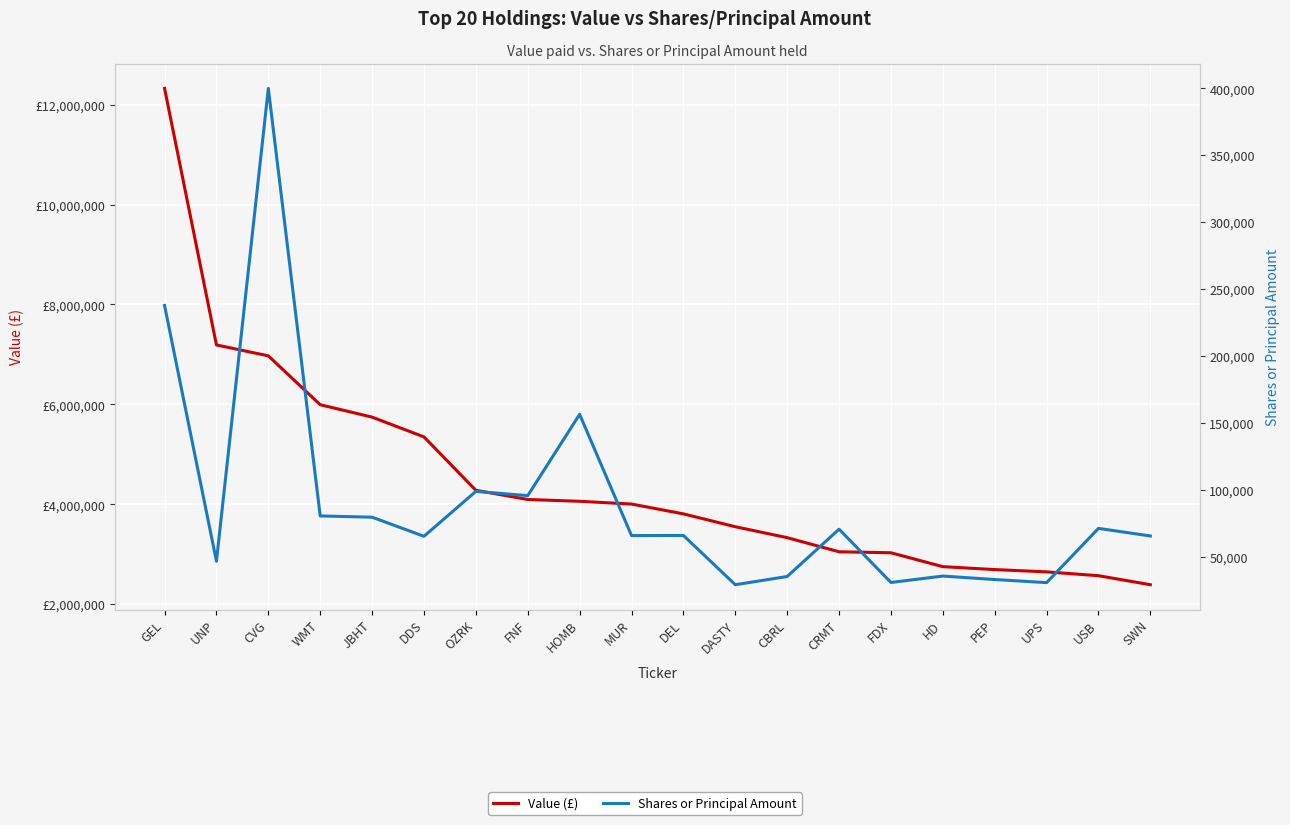

What are all the series names shown in the legend?

Value (£), Shares or Principal Amount